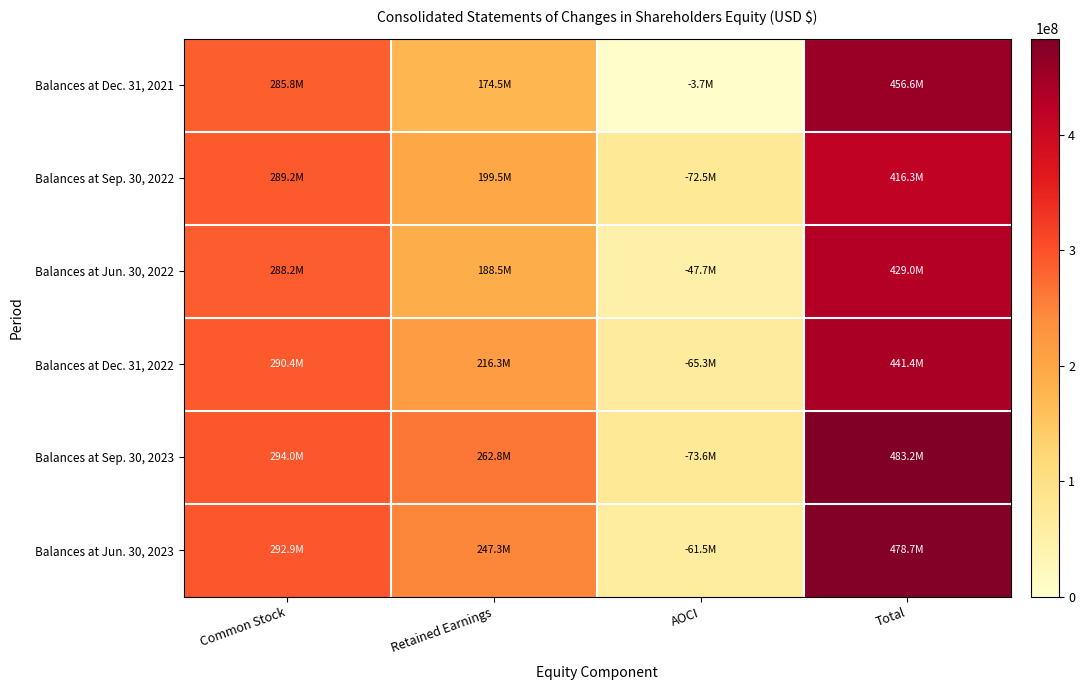

Reading left to right, extract all data points from this chart.

Balances at Dec. 31, 2021: Common Stock=285752000	Retained Earnings=174536000	AOCI=3729000	Total=456559000
Balances at Sep. 30, 2022: Common Stock=289219000	Retained Earnings=199505000	AOCI=72463000	Total=416261000
Balances at Jun. 30, 2022: Common Stock=288199000	Retained Earnings=188452000	AOCI=47668000	Total=428983000
Balances at Dec. 31, 2022: Common Stock=290436000	Retained Earnings=216313000	AOCI=65341000	Total=441408000
Balances at Sep. 30, 2023: Common Stock=293961000	Retained Earnings=262838000	AOCI=73588000	Total=483211000
Balances at Jun. 30, 2023: Common Stock=292906000	Retained Earnings=247313000	AOCI=61517000	Total=478702000